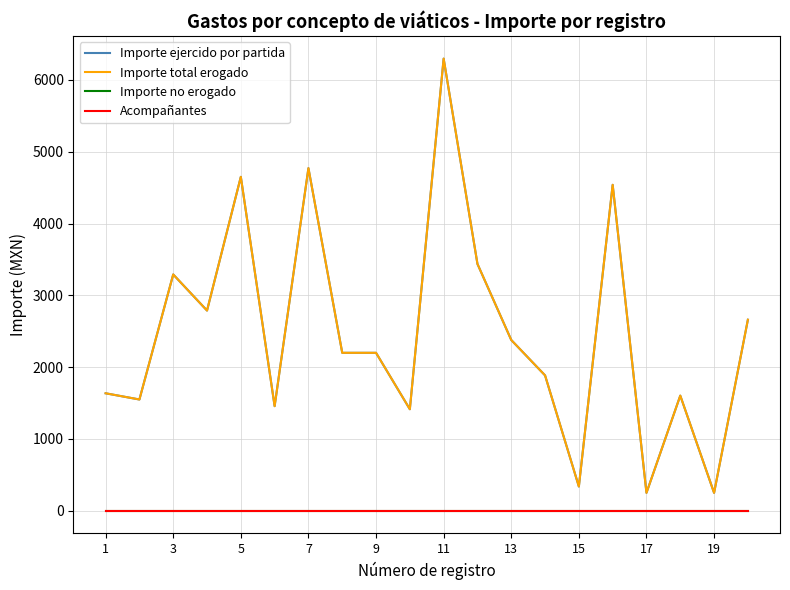

Does the chart display data point markers on the line(s)?

No